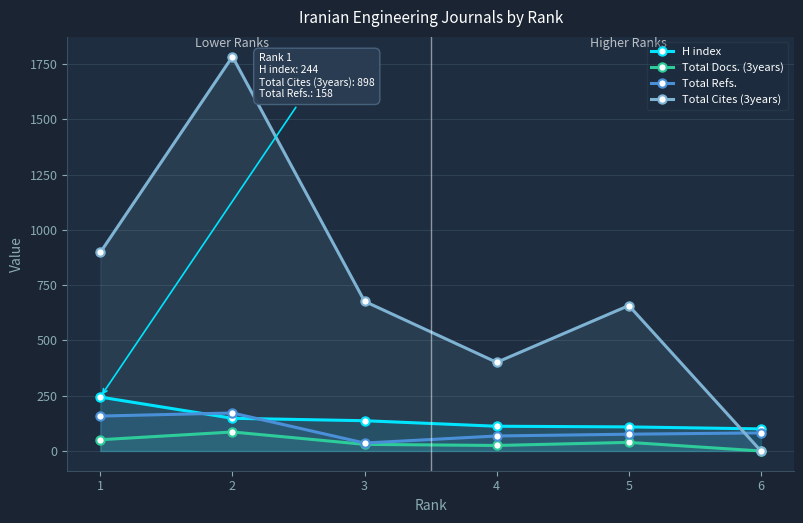

At which label does Total Docs. (3years) reach its peak?

2